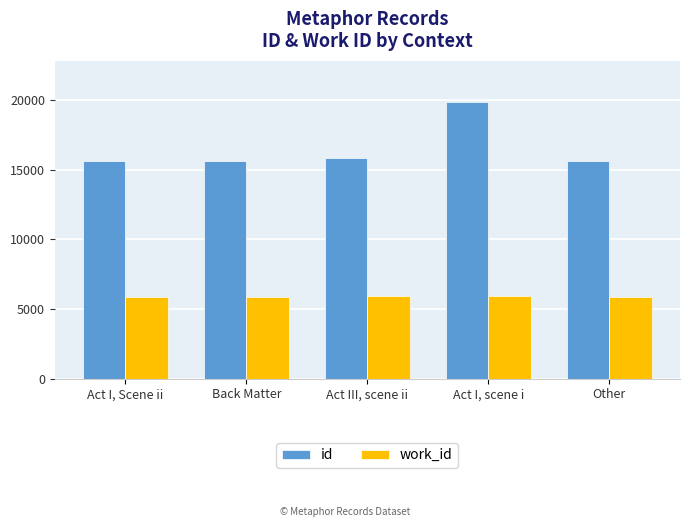

Which series has the widest spread of values?

id